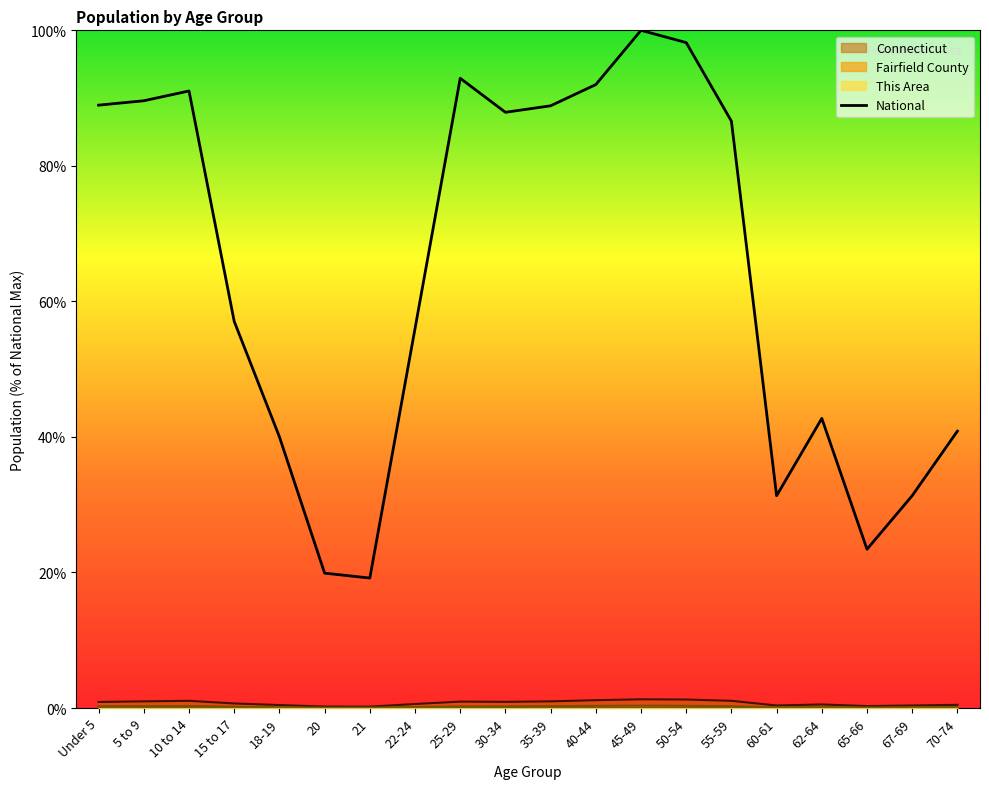

What is the difference between the maximum and minimum values?

80.8